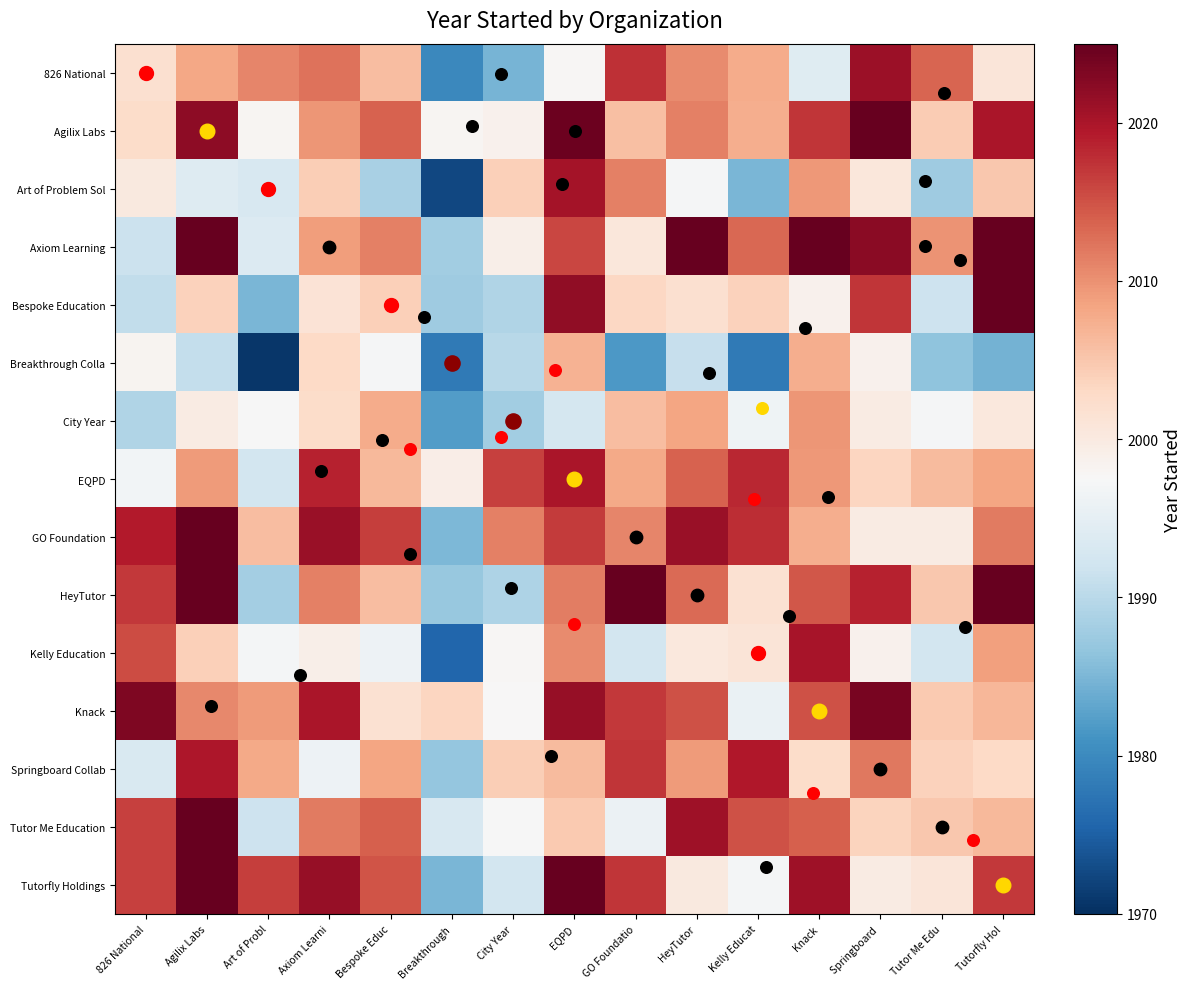

Reading left to right, transcribe all the data shown in this chart.

826 National: 826 National=2002.0	Agilix Labs=2008.2	Art of Probl=2011.0	Axiom Learni=2012.5	Bespoke Educ=2006.0	Breakthrough=1979.7	City Year=1984.7	EQPD=1997.7	GO Foundatio=2017.5	HeyTutor=2010.5	Kelly Educat=2007.7	Knack=1994.1	Springboard =2021.1	Tutor Me Edu=2013.5	Tutorfly Hol=2000.9
Agilix Labs: 826 National=2002.5	Agilix Labs=2022.0	Art of Probl=1998.0	Axiom Learni=2009.6	Bespoke Educ=2013.7	Breakthrough=1998.0	City Year=1998.7	EQPD=2024.4	GO Foundatio=2005.7	HeyTutor=2011.3	Kelly Educat=2007.5	Knack=2017.2	Springboard =2025.6	Tutor Me Edu=2004.5	Tutorfly Hol=2019.9
Art of Problem Sol: 826 National=2000.3	Agilix Labs=1993.9	Art of Probl=1993.0	Axiom Learni=2004.2	Bespoke Educ=1988.6	Breakthrough=1972.5	City Year=2004.0	EQPD=2020.5	GO Foundatio=2011.3	HeyTutor=1997.1	Kelly Educat=1984.9	Knack=2009.5	Springboard =2000.7	Tutor Me Edu=1987.7	Tutorfly Hol=2004.9
Axiom Learning: 826 National=1991.5	Agilix Labs=2027.8	Art of Probl=1993.8	Axiom Learni=2009.0	Bespoke Educ=2011.4	Breakthrough=1987.9	City Year=1999.1	EQPD=2015.9	GO Foundatio=2000.5	HeyTutor=2025.1	Kelly Educat=2013.3	Knack=2025.2	Springboard =2022.3	Tutor Me Edu=2009.9	Tutorfly Hol=2025.7
Bespoke Education: 826 National=1990.7	Agilix Labs=2003.9	Art of Probl=1984.9	Axiom Learni=2001.3	Bespoke Educ=2004.0	Breakthrough=1987.7	City Year=1989.1	EQPD=2021.9	GO Foundatio=2003.2	HeyTutor=2001.9	Kelly Educat=2003.8	Knack=1998.7	Springboard =2017.1	Tutor Me Edu=1991.7	Tutorfly Hol=2025.1
Breakthrough Colla: 826 National=1998.2	Agilix Labs=1991.0	Art of Probl=1970.7	Axiom Learni=2003.0	Bespoke Educ=1997.2	Breakthrough=1978.0	City Year=1989.9	EQPD=2007.1	GO Foundatio=1981.7	HeyTutor=1991.3	Kelly Educat=1978.0	Knack=2007.4	Springboard =1998.7	Tutor Me Edu=1986.4	Tutorfly Hol=1984.4
City Year: 826 National=1989.3	Agilix Labs=1999.8	Art of Probl=1997.4	Axiom Learni=2002.6	Bespoke Educ=2007.6	Breakthrough=1982.2	City Year=1988.0	EQPD=1992.6	GO Foundatio=2005.9	HeyTutor=2008.3	Kelly Educat=1996.3	Knack=2009.6	Springboard =1999.8	Tutor Me Edu=1997.2	Tutorfly Hol=2000.3
EQPD: 826 National=1996.8	Agilix Labs=2009.2	Art of Probl=1992.4	Axiom Learni=2018.6	Bespoke Educ=2006.4	Breakthrough=1999.3	City Year=2016.2	EQPD=2020.0	GO Foundatio=2008.0	HeyTutor=2013.8	Kelly Educat=2018.2	Knack=2009.4	Springboard =2003.3	Tutor Me Edu=2006.2	Tutorfly Hol=2008.3
GO Foundation: 826 National=2019.4	Agilix Labs=2025.7	Art of Probl=2006.0	Axiom Learni=2021.1	Bespoke Educ=2016.6	Breakthrough=1985.1	City Year=2011.3	EQPD=2016.7	GO Foundatio=2011.0	HeyTutor=2021.2	Kelly Educat=2017.9	Knack=2007.5	Springboard =1999.8	Tutor Me Edu=1999.8	Tutorfly Hol=2011.8
HeyTutor: 826 National=2017.0	Agilix Labs=2028.3	Art of Probl=1988.2	Axiom Learni=2011.3	Bespoke Educ=2006.0	Breakthrough=1987.2	City Year=1989.1	EQPD=2011.6	GO Foundatio=2025.3	HeyTutor=2013.0	Kelly Educat=2001.7	Knack=2014.6	Springboard =2018.6	Tutor Me Edu=2004.9	Tutorfly Hol=2029.2
Kelly Education: 826 National=2015.4	Agilix Labs=2004.1	Art of Probl=1996.9	Axiom Learni=1999.0	Bespoke Educ=1996.0	Breakthrough=1975.6	City Year=1997.8	EQPD=2010.6	GO Foundatio=1992.5	HeyTutor=2000.4	Kelly Educat=2001.0	Knack=2020.2	Springboard =1998.7	Tutor Me Edu=1992.3	Tutorfly Hol=2008.7
Knack: 826 National=2023.1	Agilix Labs=2010.8	Art of Probl=2009.2	Axiom Learni=2019.8	Bespoke Educ=2001.6	Breakthrough=2003.3	City Year=1997.5	EQPD=2021.5	GO Foundatio=2017.0	HeyTutor=2015.1	Kelly Educat=1995.7	Knack=2015.0	Springboard =2023.6	Tutor Me Edu=2004.6	Tutorfly Hol=2006.6
Springboard Collab: 826 National=1993.2	Agilix Labs=2019.7	Art of Probl=2007.8	Axiom Learni=1996.0	Bespoke Educ=2008.4	Breakthrough=1986.8	City Year=2004.4	EQPD=2006.2	GO Foundatio=2017.2	HeyTutor=2009.1	Kelly Educat=2019.6	Knack=2002.6	Springboard =2012.0	Tutor Me Edu=2003.7	Tutorfly Hol=2002.9
Tutor Me Education: 826 National=2016.2	Agilix Labs=2024.8	Art of Probl=1991.7	Axiom Learni=2011.8	Bespoke Educ=2014.0	Breakthrough=1993.2	City Year=1997.4	EQPD=2004.8	GO Foundatio=1995.8	HeyTutor=2020.9	Kelly Educat=2015.0	Knack=2014.0	Springboard =2003.7	Tutor Me Edu=2005.0	Tutorfly Hol=2006.5
Tutorfly Holdings: 826 National=2016.3	Agilix Labs=2031.4	Art of Probl=2016.6	Axiom Learni=2021.4	Bespoke Educ=2014.8	Breakthrough=1985.0	City Year=1992.3	EQPD=2030.5	GO Foundatio=2017.2	HeyTutor=2000.3	Kelly Educat=1997.0	Knack=2020.9	Springboard =1999.7	Tutor Me Edu=2000.8	Tutorfly Hol=2017.0